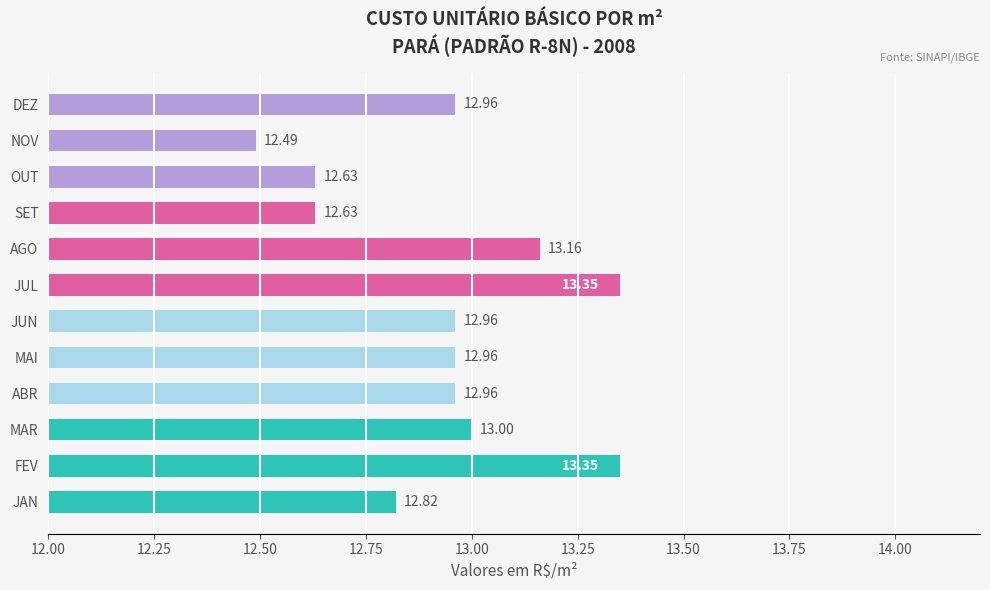

At which category does the chart reach its minimum across all series?

NOV